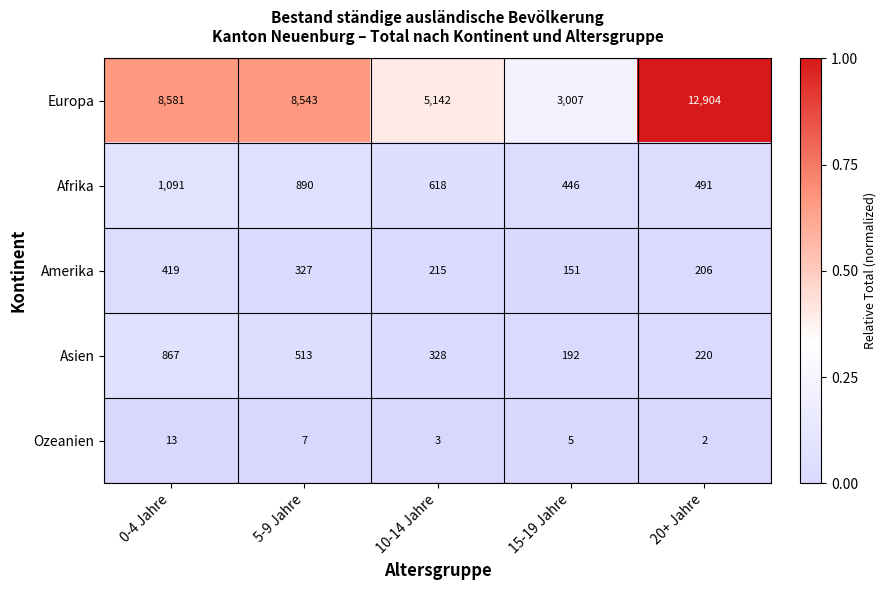

Reading left to right, extract all data points from this chart.

Europa: 0-4 Jahre=8581	5-9 Jahre=8543	10-14 Jahre=5142	15-19 Jahre=3007	20+ Jahre=12904
Afrika: 0-4 Jahre=1091	5-9 Jahre=890	10-14 Jahre=618	15-19 Jahre=446	20+ Jahre=491
Amerika: 0-4 Jahre=419	5-9 Jahre=327	10-14 Jahre=215	15-19 Jahre=151	20+ Jahre=206
Asien: 0-4 Jahre=867	5-9 Jahre=513	10-14 Jahre=328	15-19 Jahre=192	20+ Jahre=220
Ozeanien: 0-4 Jahre=13	5-9 Jahre=7	10-14 Jahre=3	15-19 Jahre=5	20+ Jahre=2